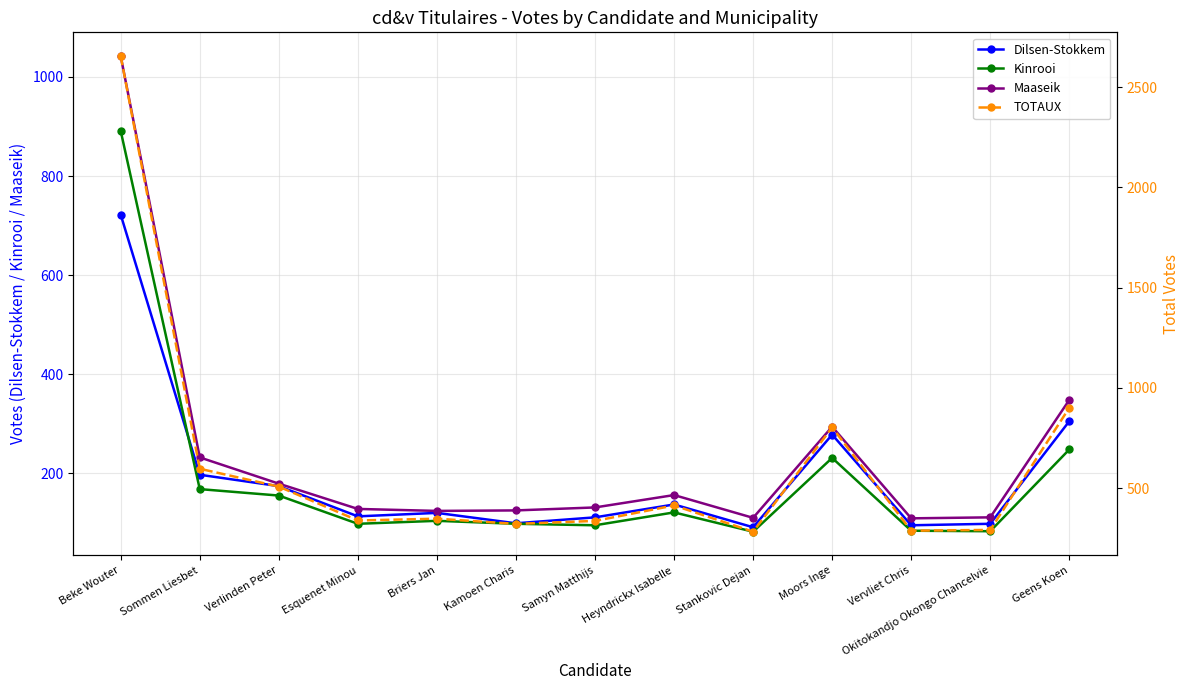

Reading left to right, extract all data points from this chart.

Dilsen-Stokkem: 722	197	174	113	120	99	111	137	91	278	95	98	305
Kinrooi: 891	168	155	98	104	98	95	121	82	231	84	83	248
Maaseik: 1042	232	179	128	124	125	131	156	110	294	109	111	348
TOTAUX: 2655	597	508	339	348	322	337	414	283	803	288	292	901